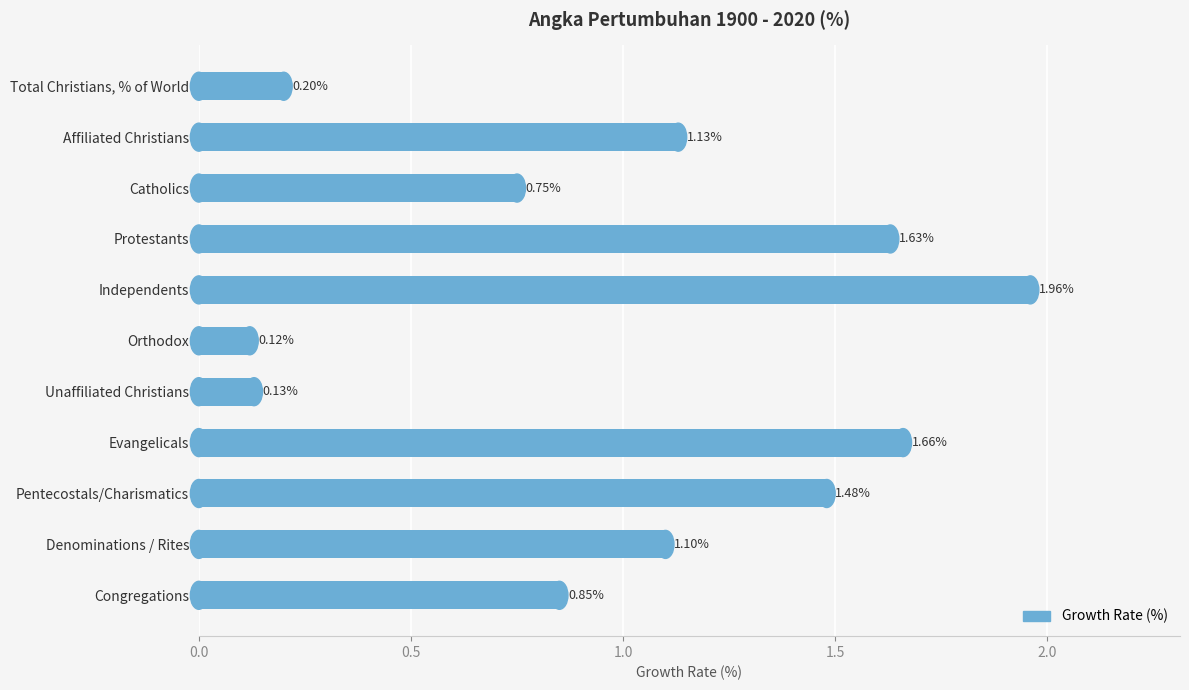

What is the label of the 2nd bar from the top?

Affiliated Christians